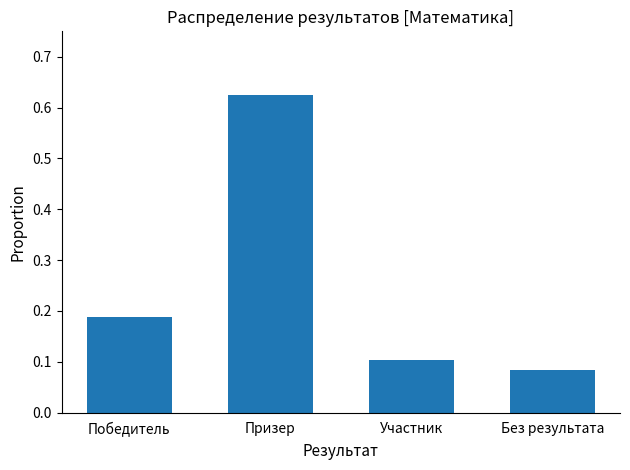

The value at Без результата is 0.1. True or false?

True